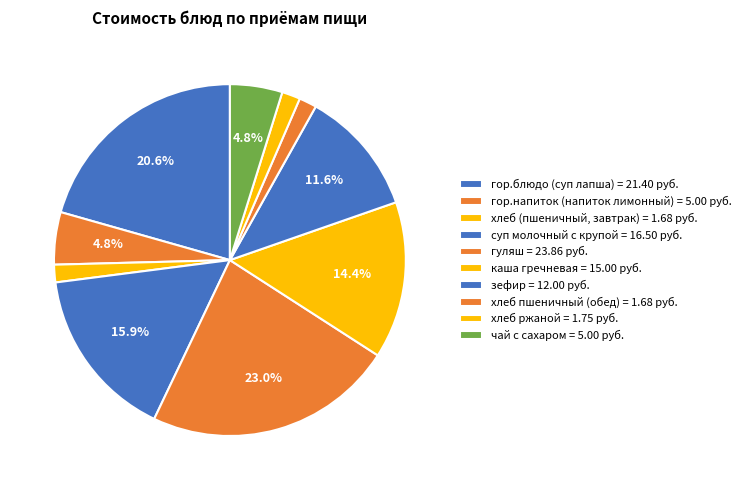

Count the number of slices in the pie.

10